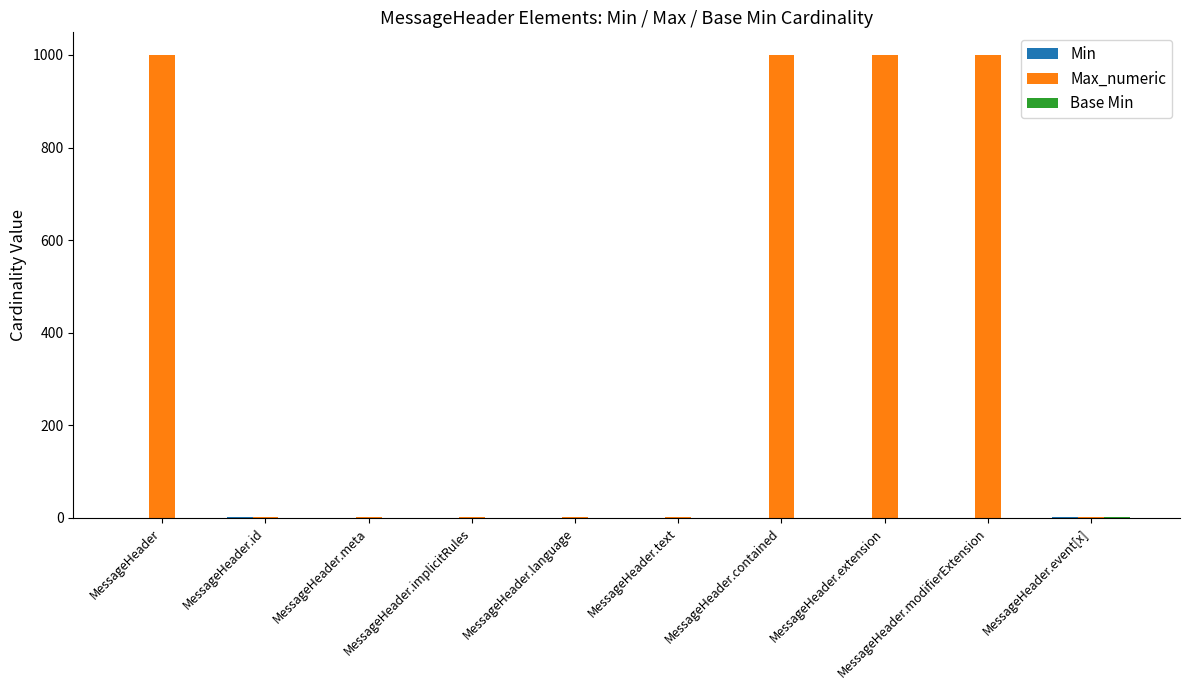

What is the average value of the Max_numeric series?

400